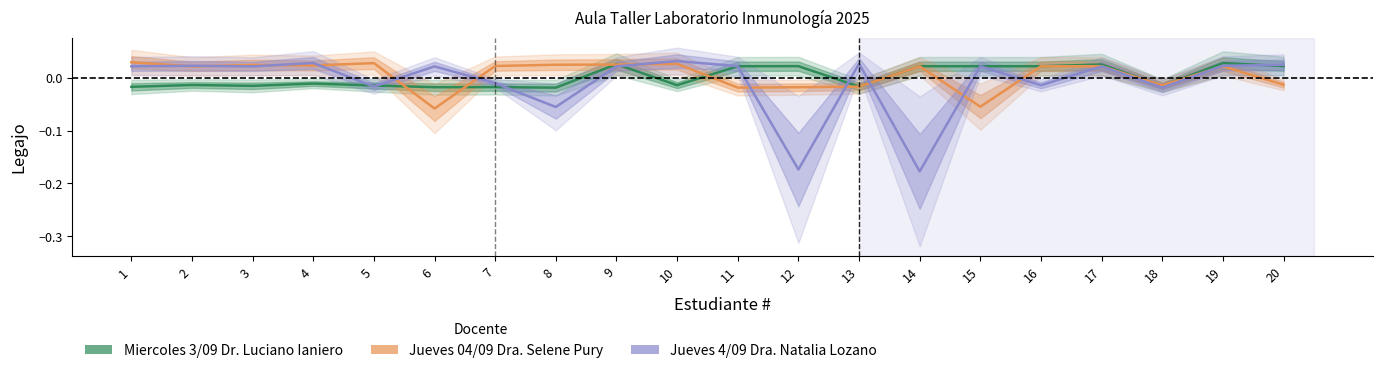

What is the difference between the maximum and second lowest values in the Jueves 4/09 Dra. Natalia Lozano series?

0.2